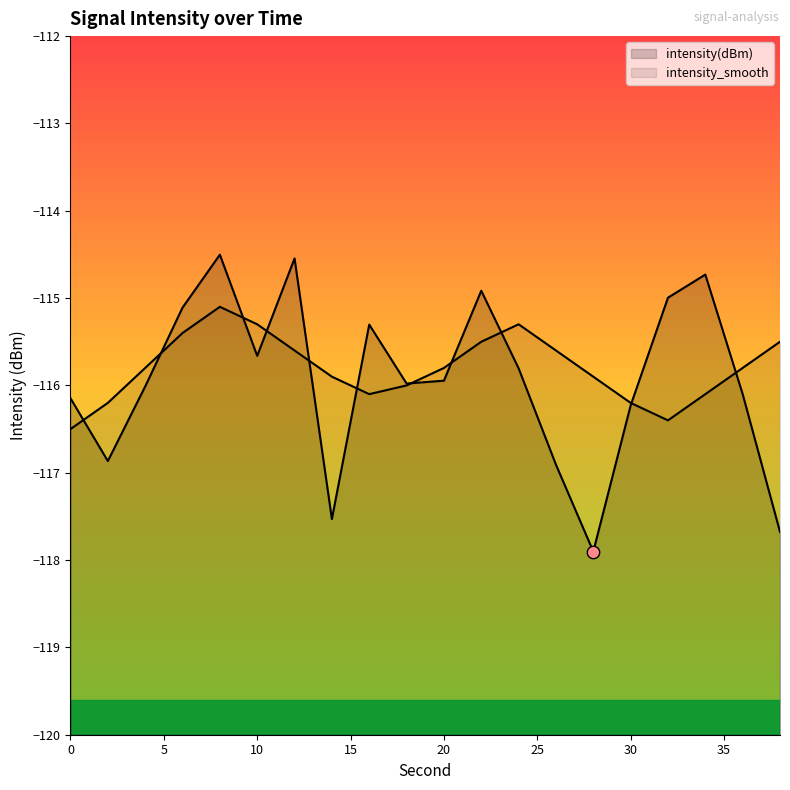

Is the value of intensity_smooth at 8 greater than the value of intensity(dBm) at 24?

Yes